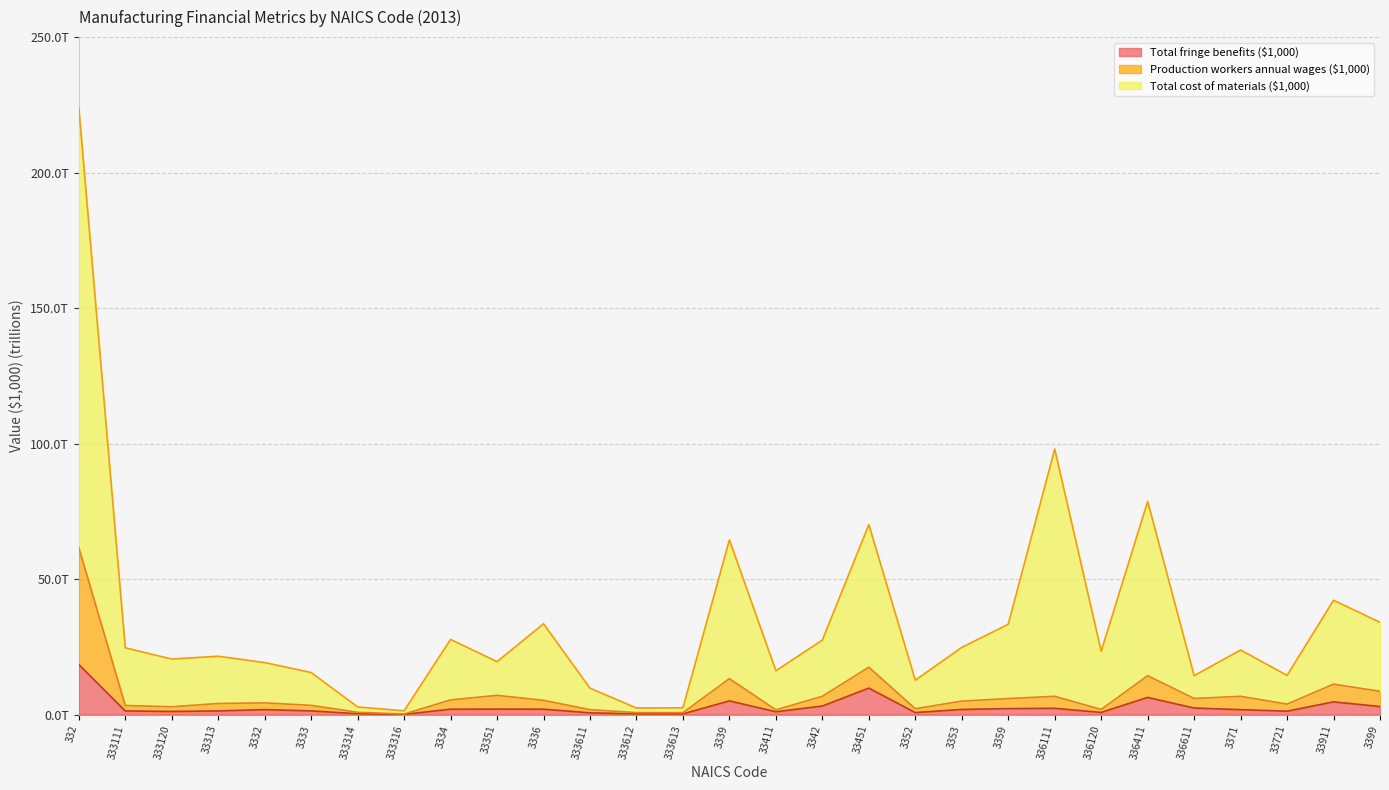

The Production workers annual wages ($1,000) series shows 4.1 at 33911. True or false?

False